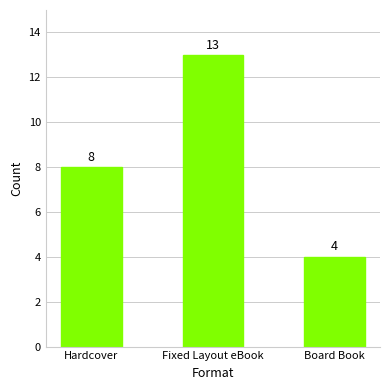

Count the values in the range 4 to 13.

3